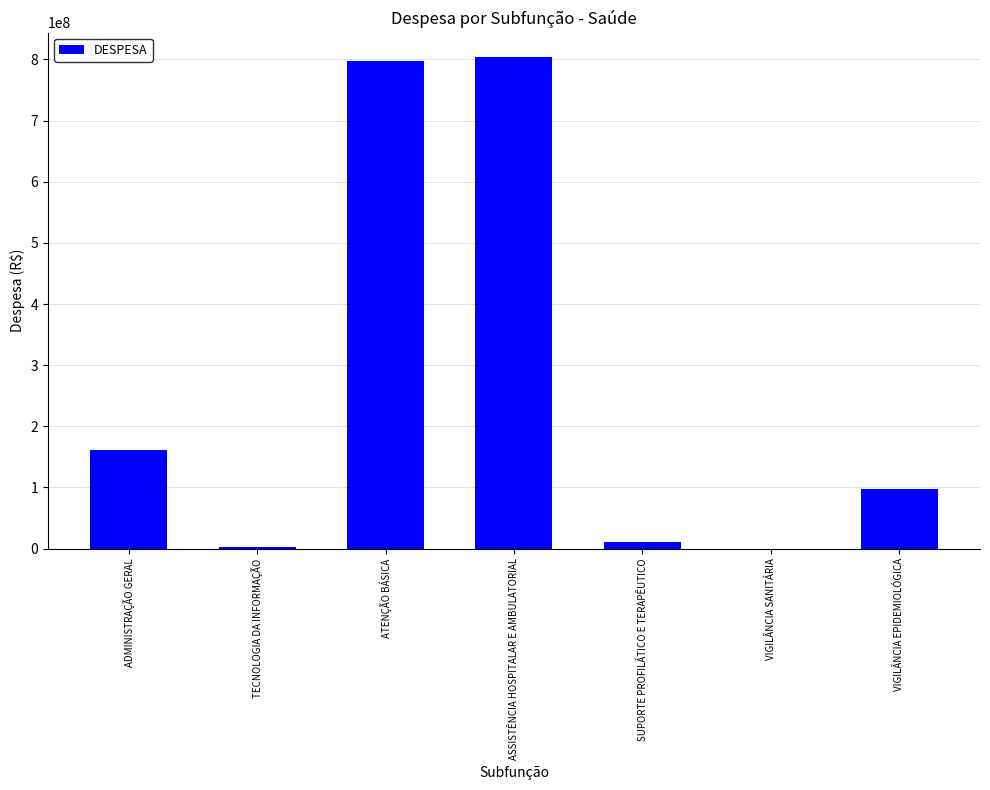

Count the number of data series in this chart.

1